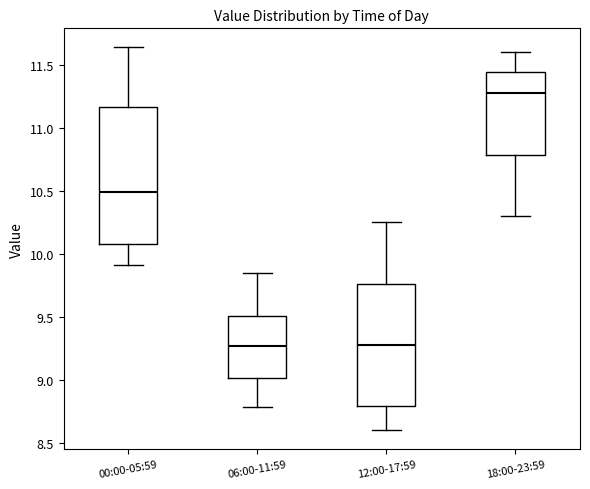

Comparing the boxes themselves (not the whiskers), which one is the tallest?

00:00-05:59